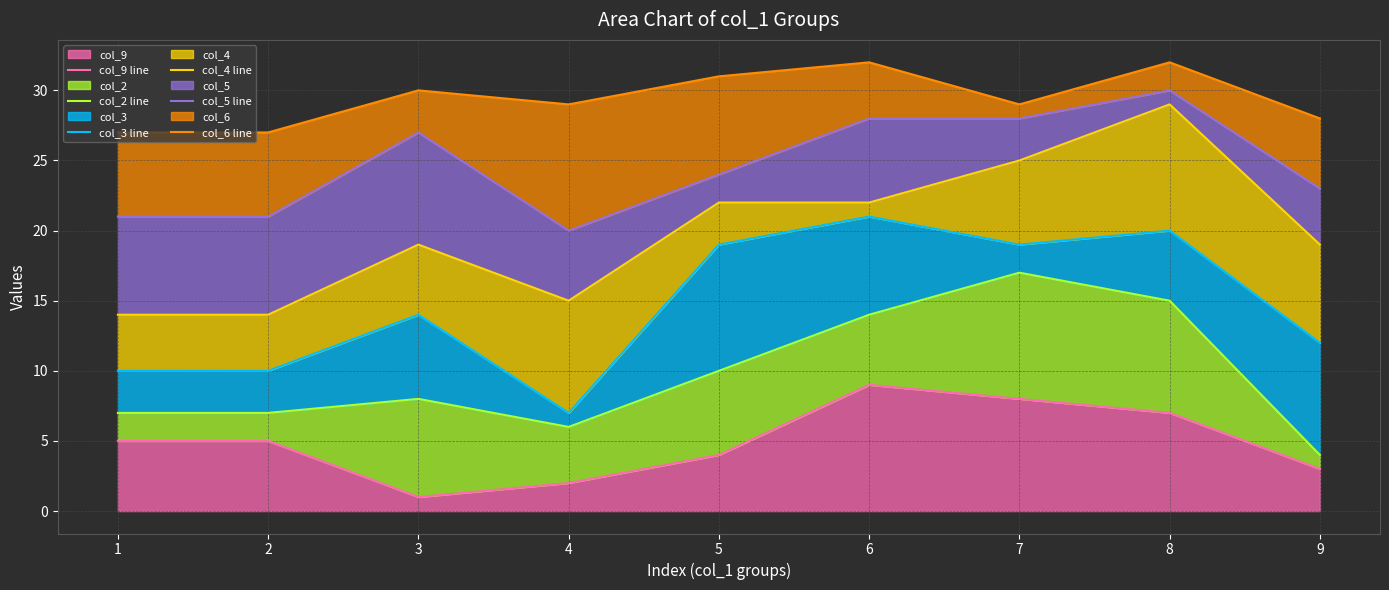

True or false: col_3 line and col_2 line cross at least once.

False